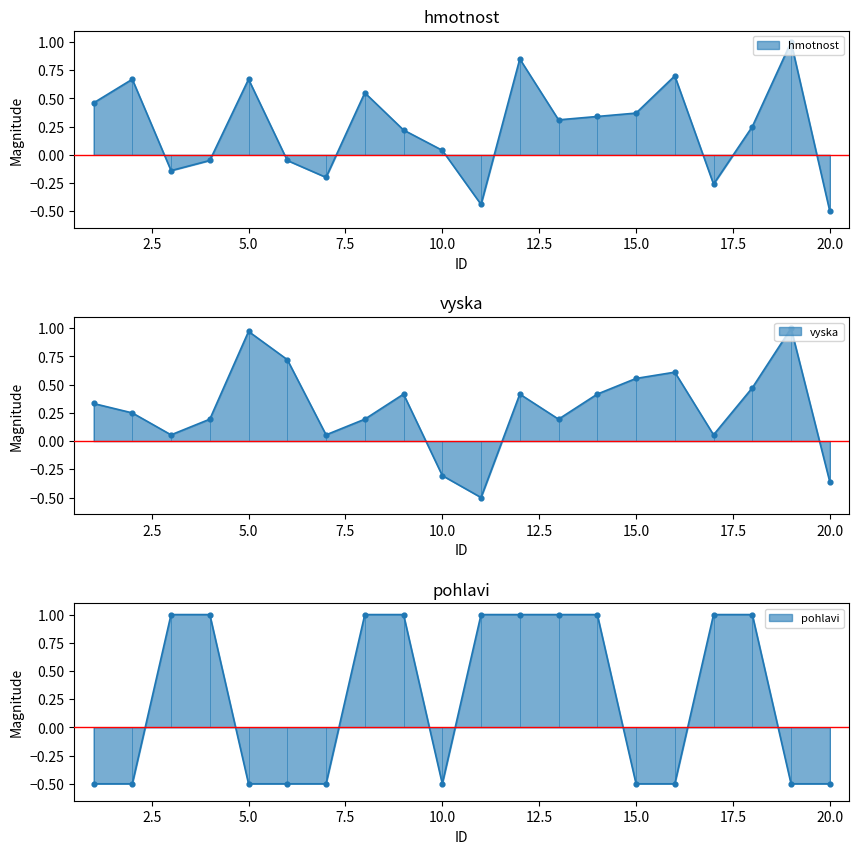

What is the total value across all series at 2?

0.4